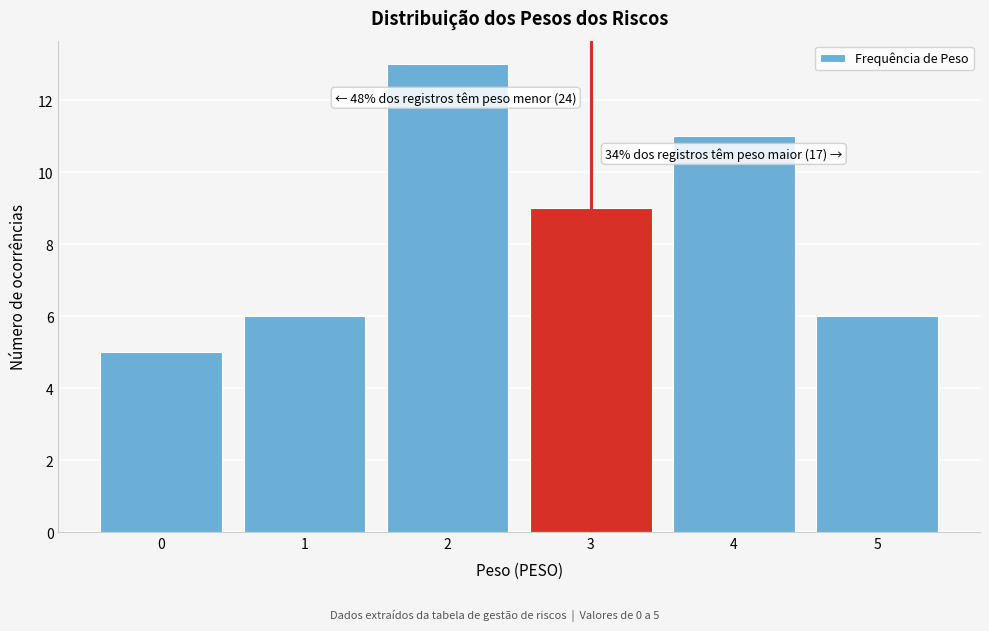

Over which range of the x-axis is the bar tallest?

1.5 to 2.5